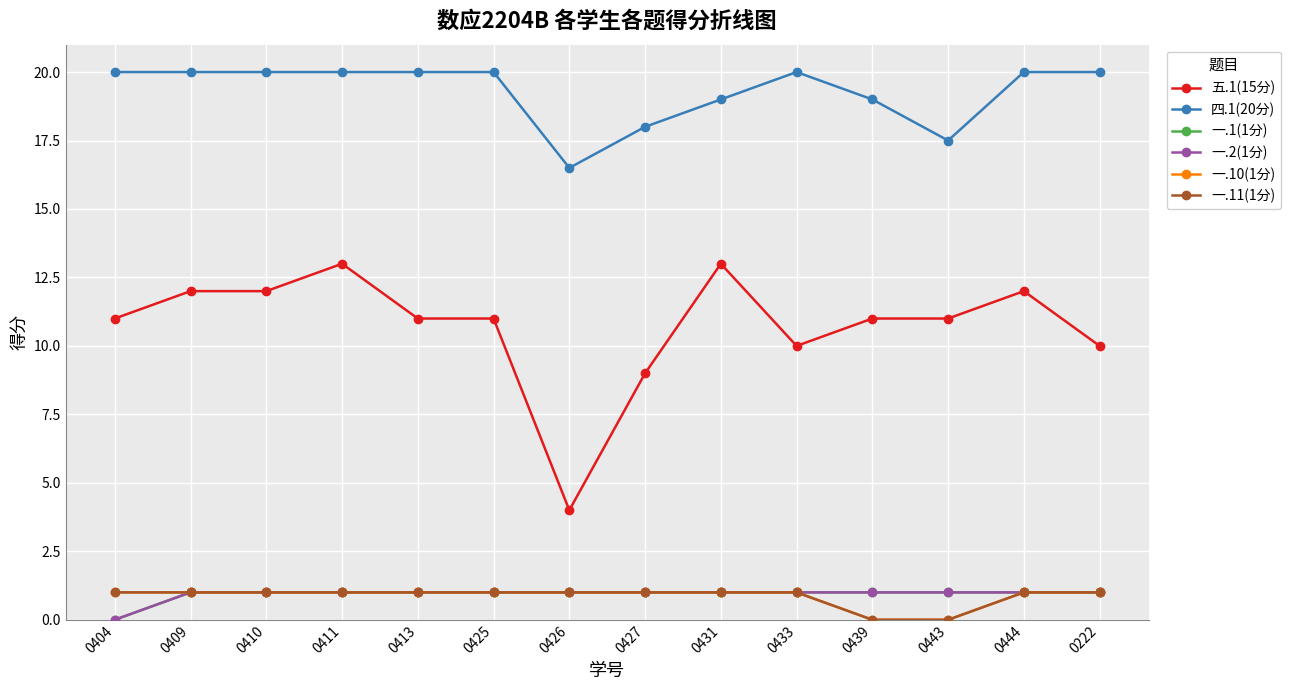

Which series has the largest range (max minus min)?

五.1(15分)